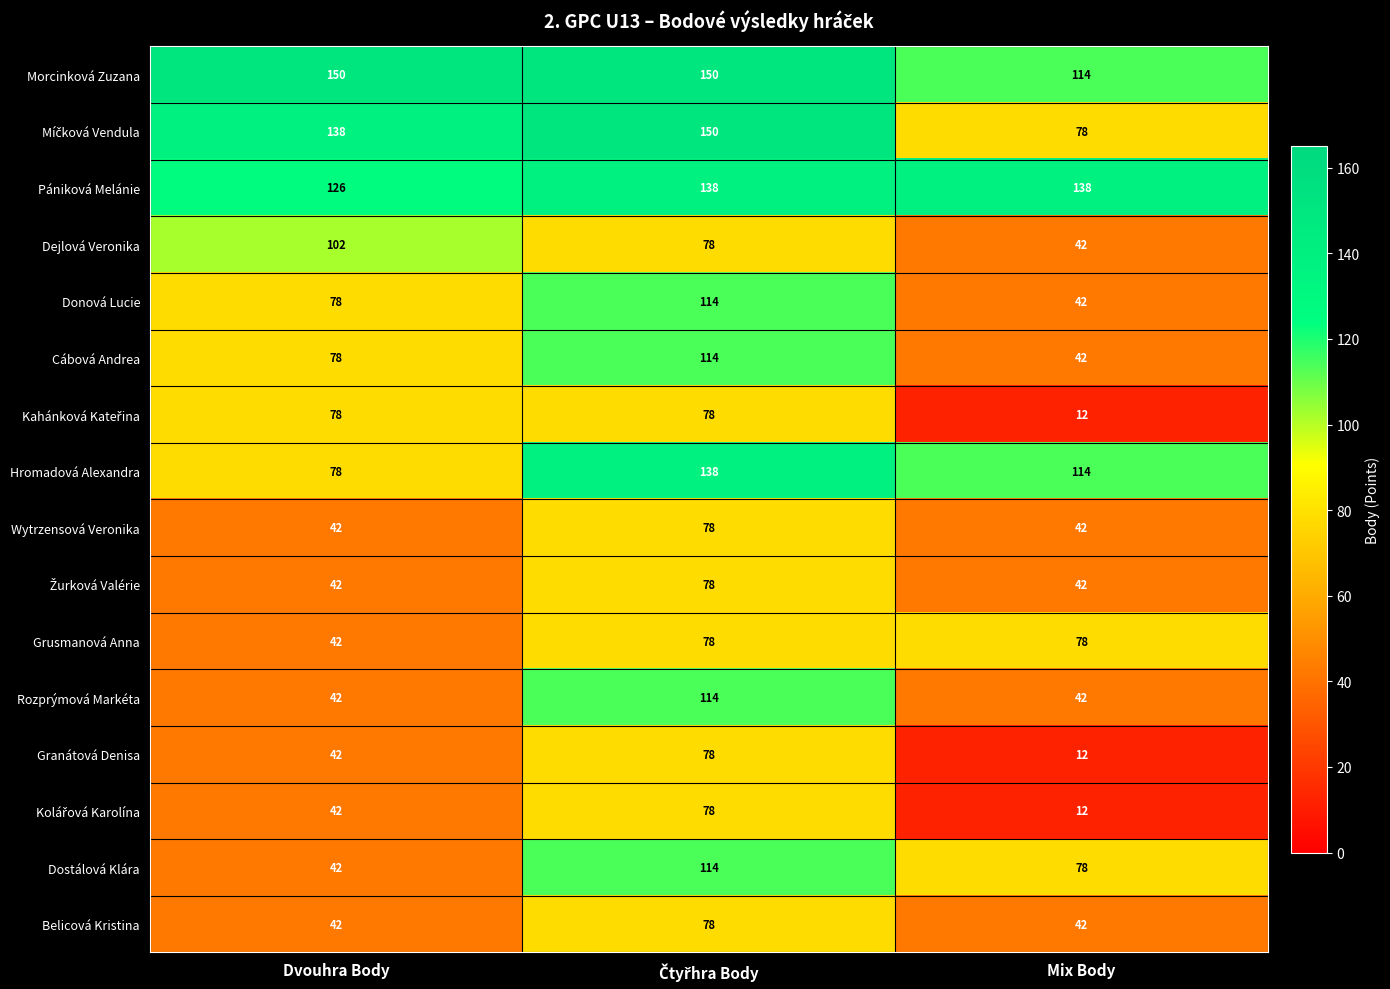

The value of Wytrzensová Veronika at Mix Body is 42. True or false?

True